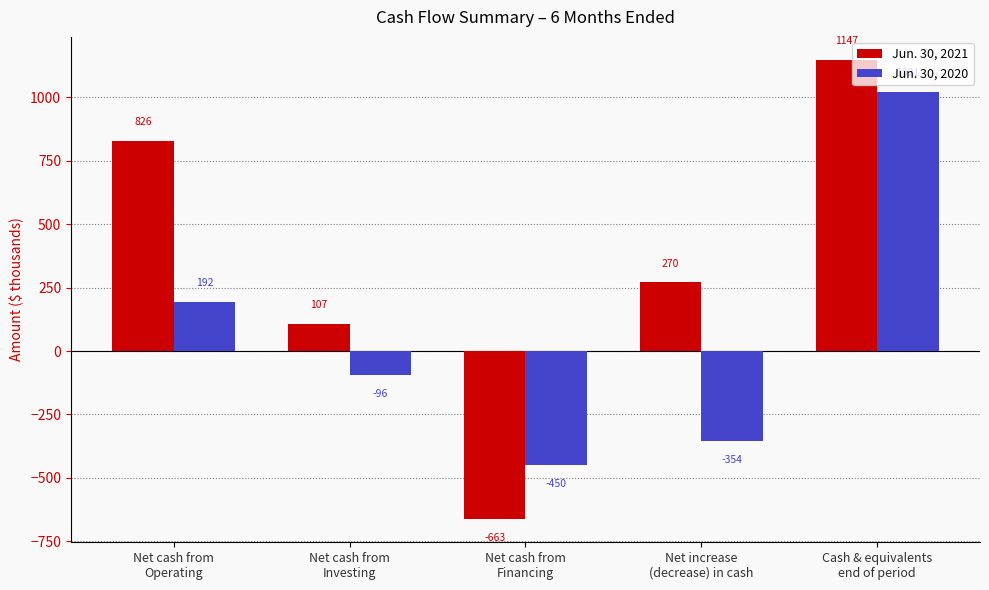

Rank the series by their average value, from lowest to highest.

Jun. 30, 2020, Jun. 30, 2021